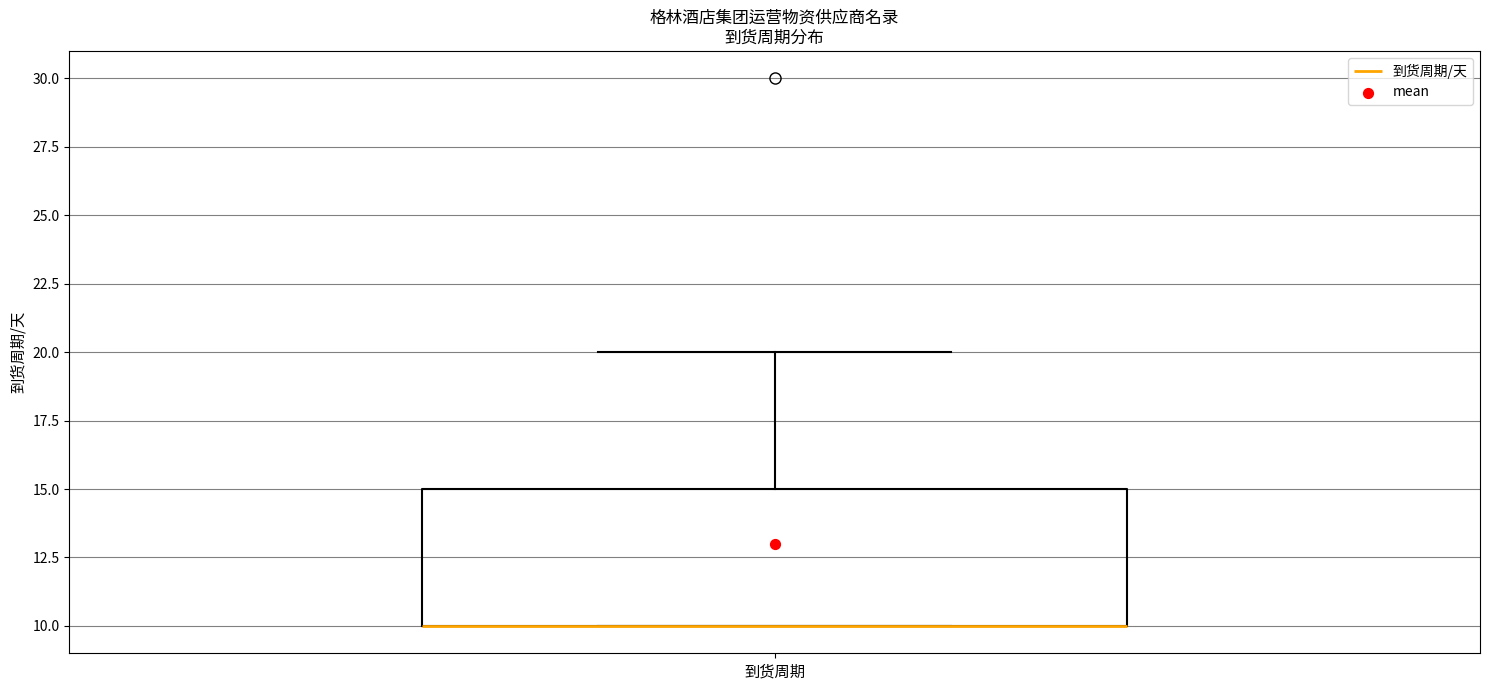

Read this box plot against the y-axis: the position of the median line, the range covered by the box, and the ends of both whiskers. The values are not printed on the chart, so give them approximately, as read against the axis.

median 10 (drawn on the box's lower edge), box 10 to 15, whiskers 10 to 20